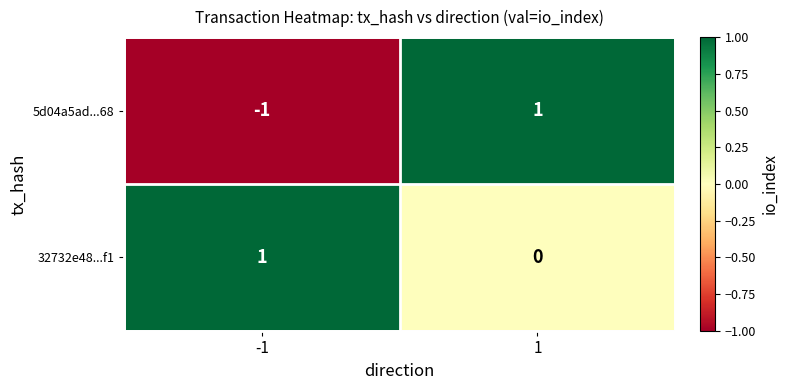

At 1, list the series in order from largest to smallest.

5d04a5ad...68, 32732e48...f1